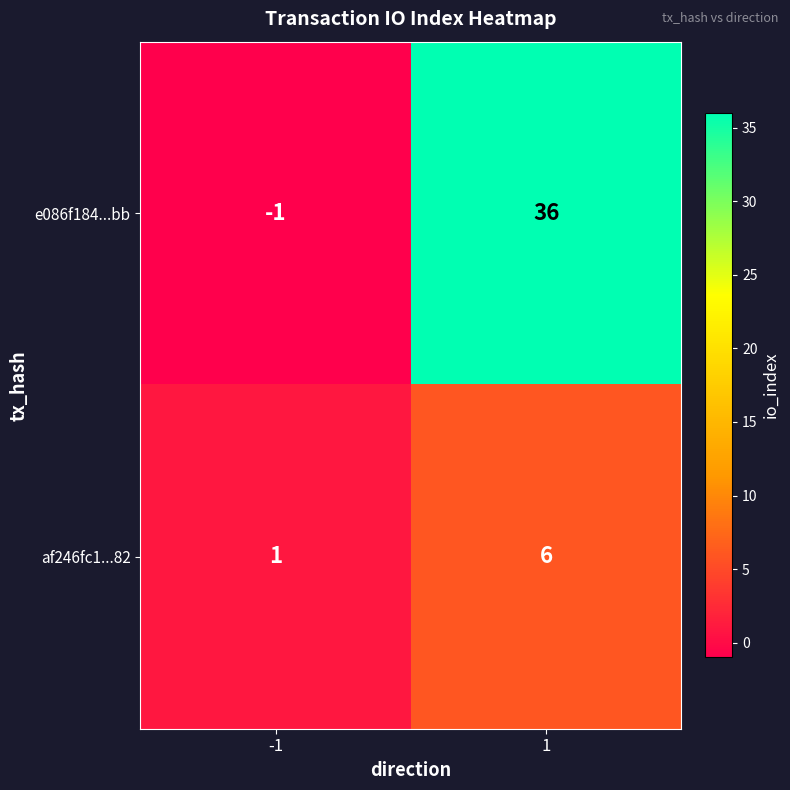

Reading left to right, list all the values displayed in this chart.

e086f184...bb: -1=-1	1=36
af246fc1...82: -1=1	1=6